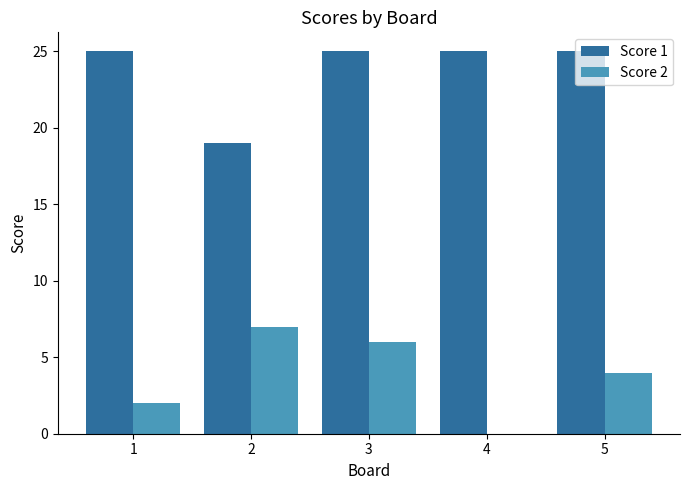

What is the average value of the Score 1 series?

24